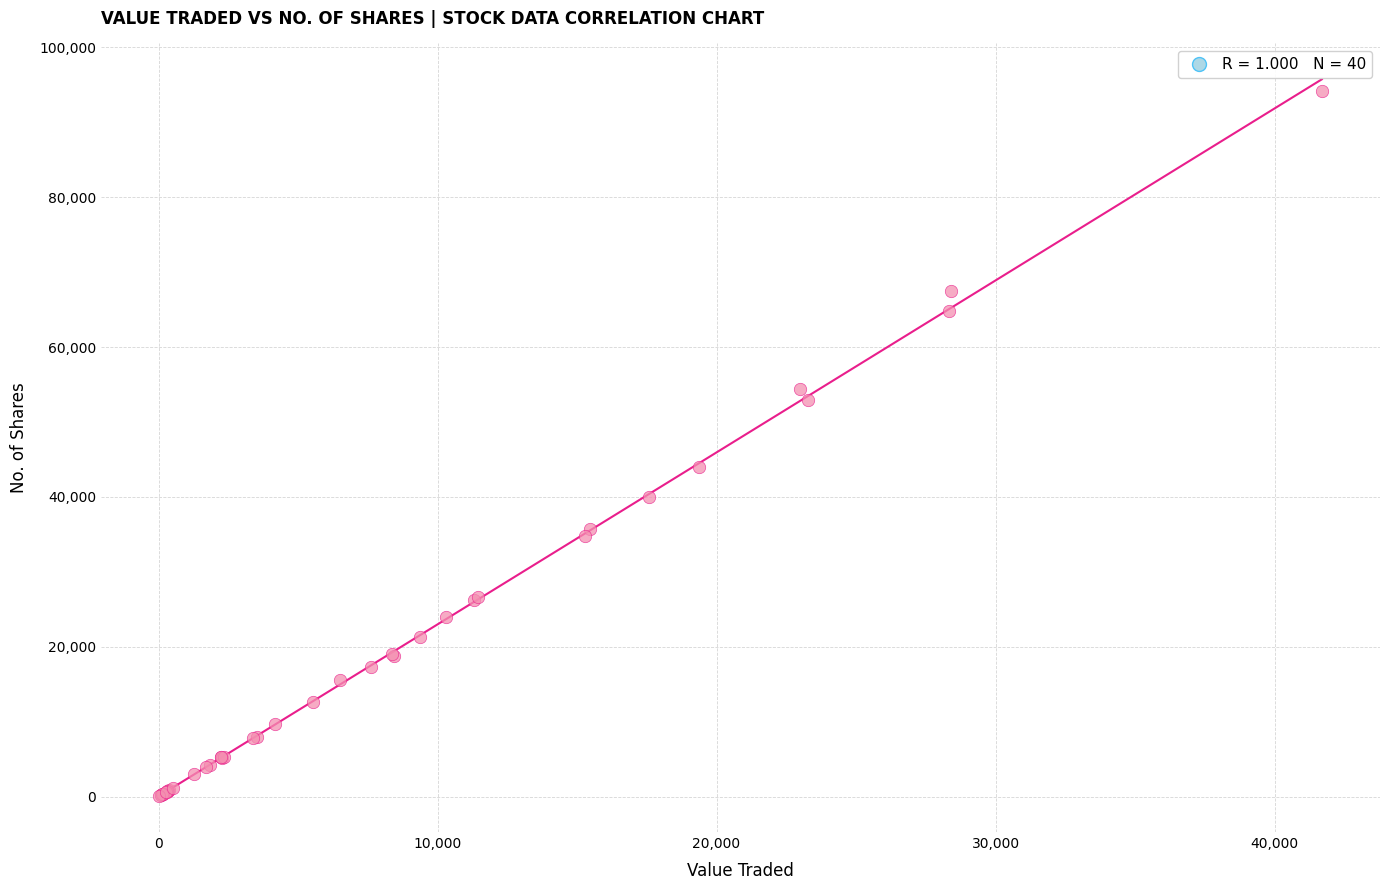

What Y value in the scatter plot is closest to 47150?

44050